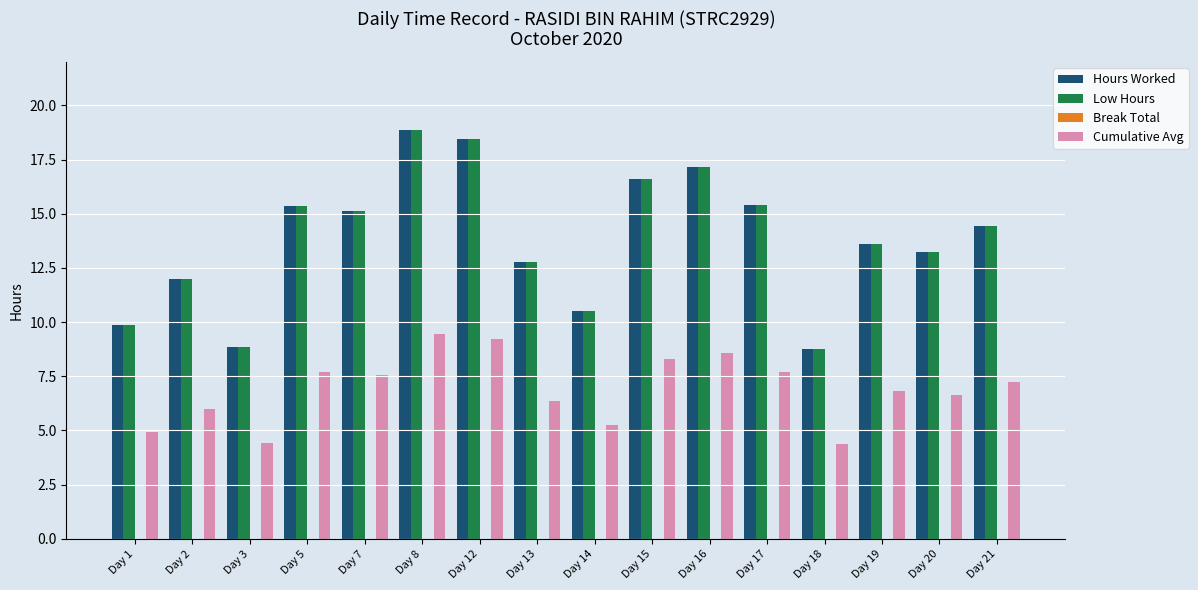

The Cumulative Avg series shows 7.7 at Day 17. True or false?

True